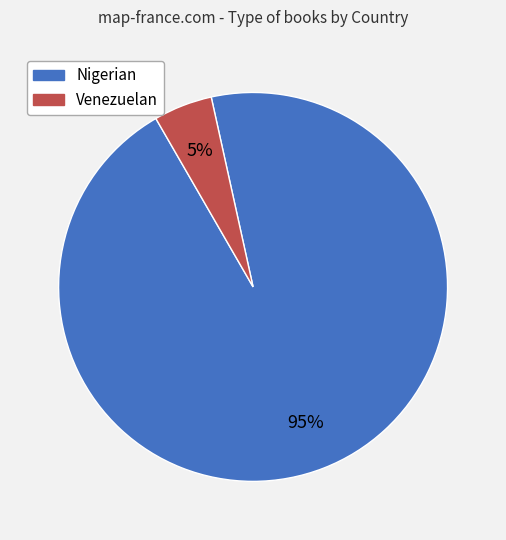

Which category has the smallest portion of the pie?

Venezuelan